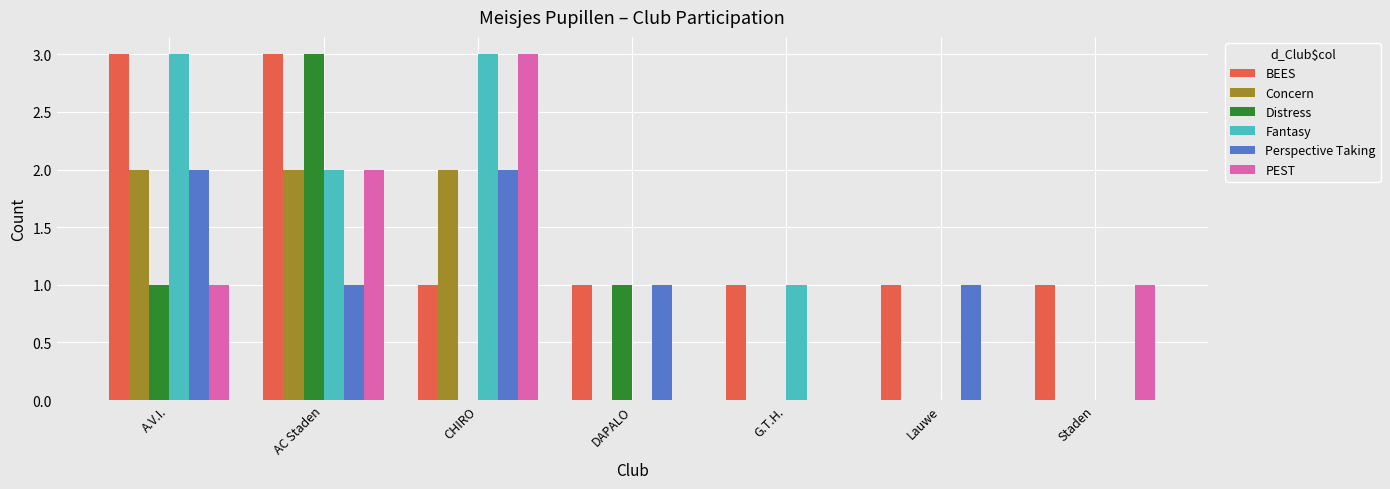

Read the Concern value at AC Staden.

2